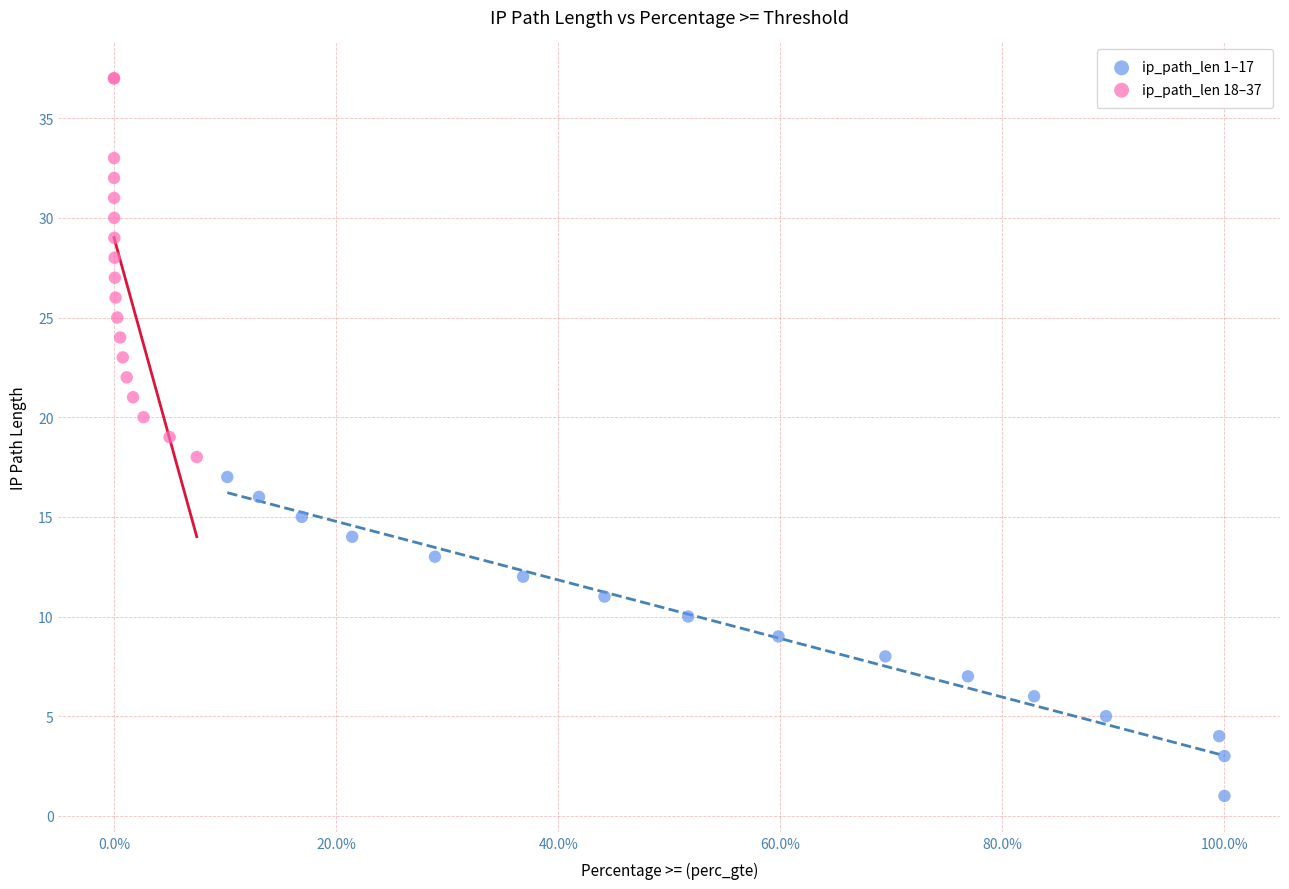

Which series reaches the maximum Y coordinate?

ip_path_len 18–37